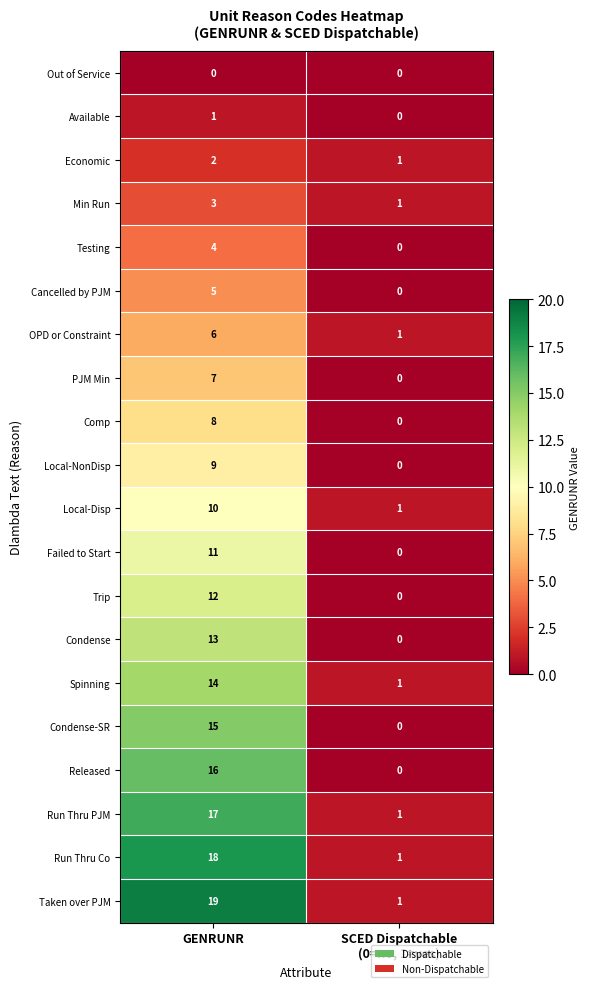

What is the spread (max minus min) of values at GENRUNR?

19